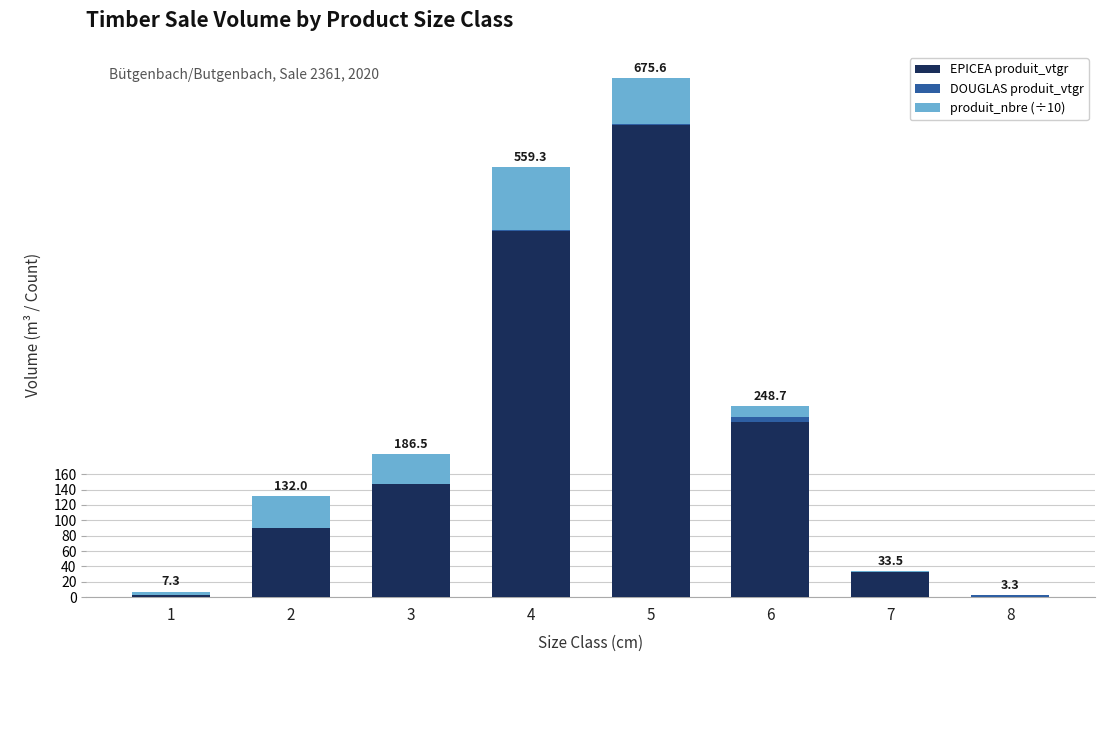

Does the chart contain stacked bars?

Yes